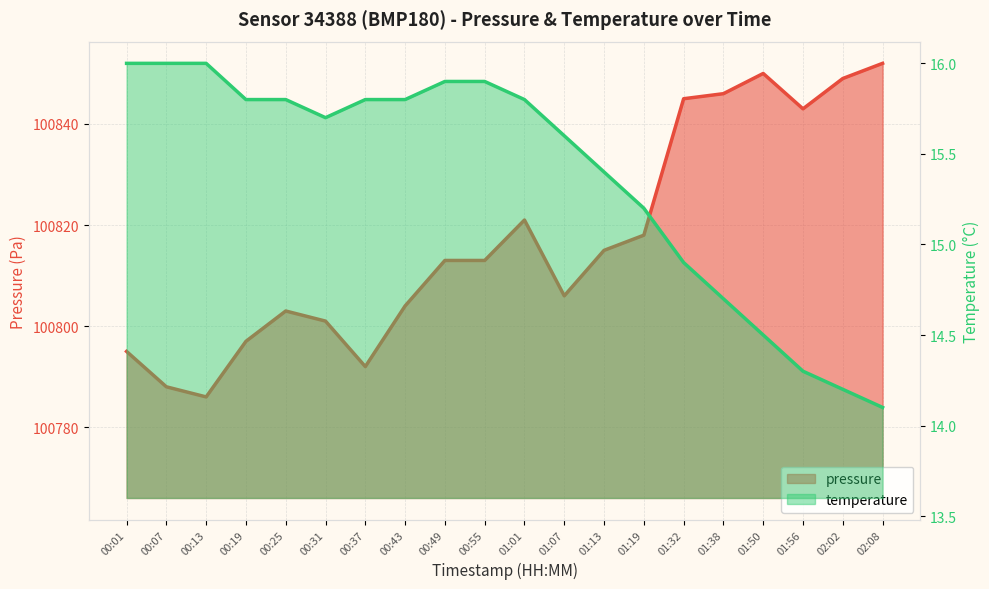

Is the value of pressure at 00:31 greater than the value of temperature at 01:50?

Yes